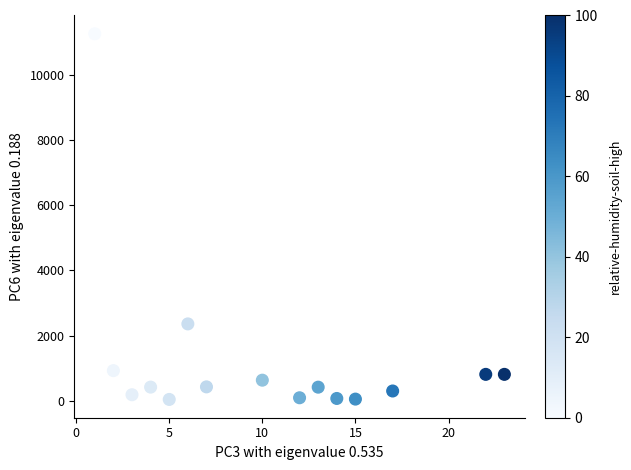

What Y value in the scatter plot is closest to 5655?

2356.8